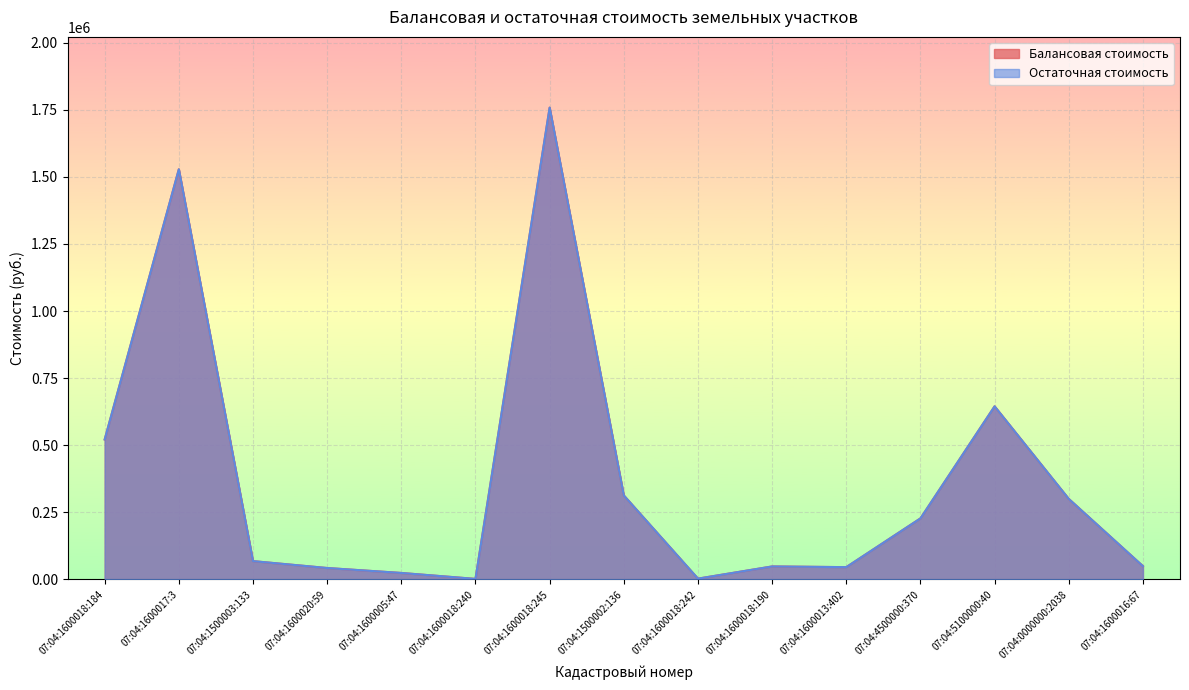

Which series has the largest total across all categories?

Балансовая стоимость